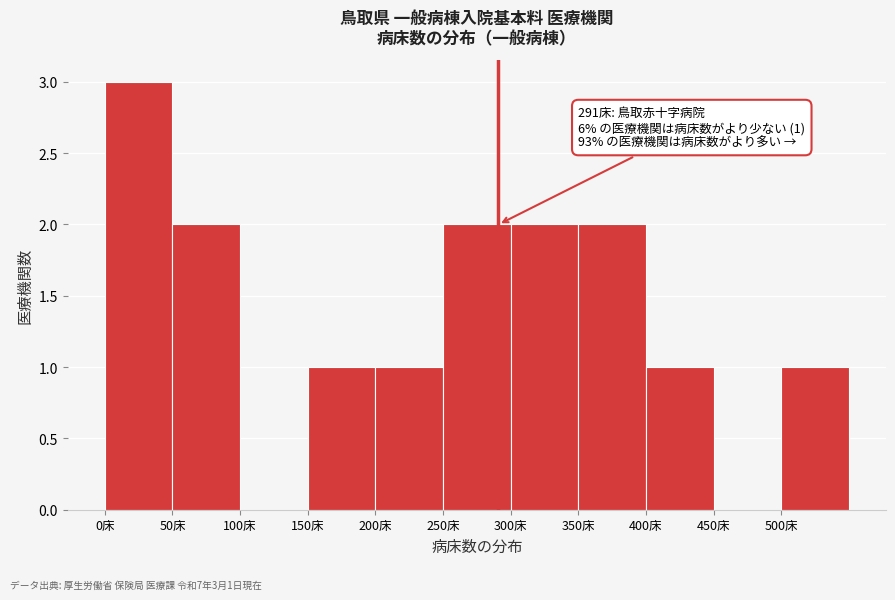

Over which range of the x-axis is the bar tallest?

0 to 50